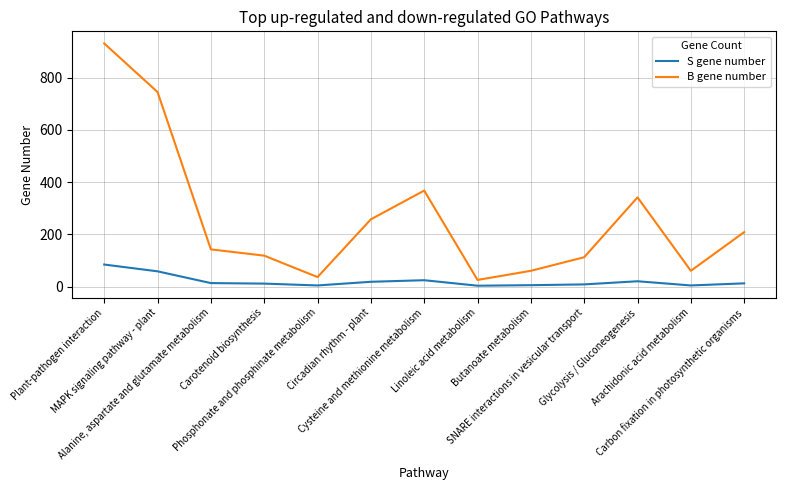

How many lines are shown in the chart?

2